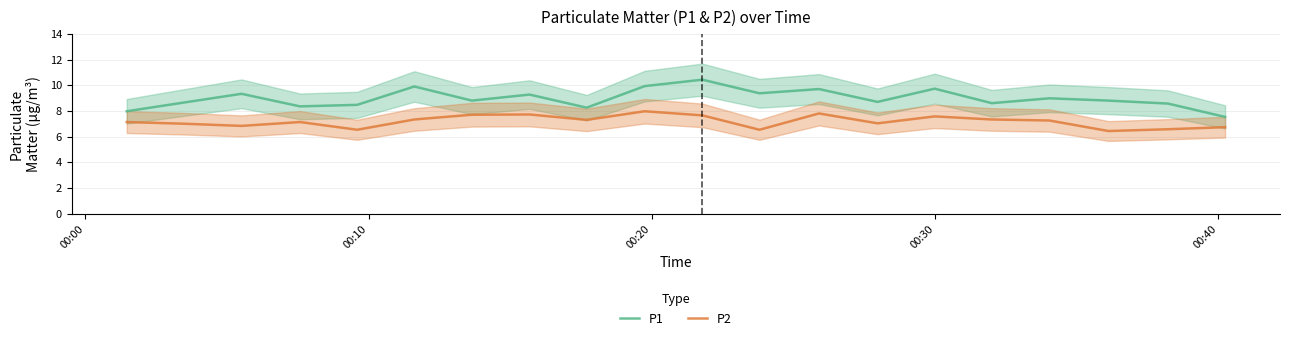

How many lines are shown in the chart?

2